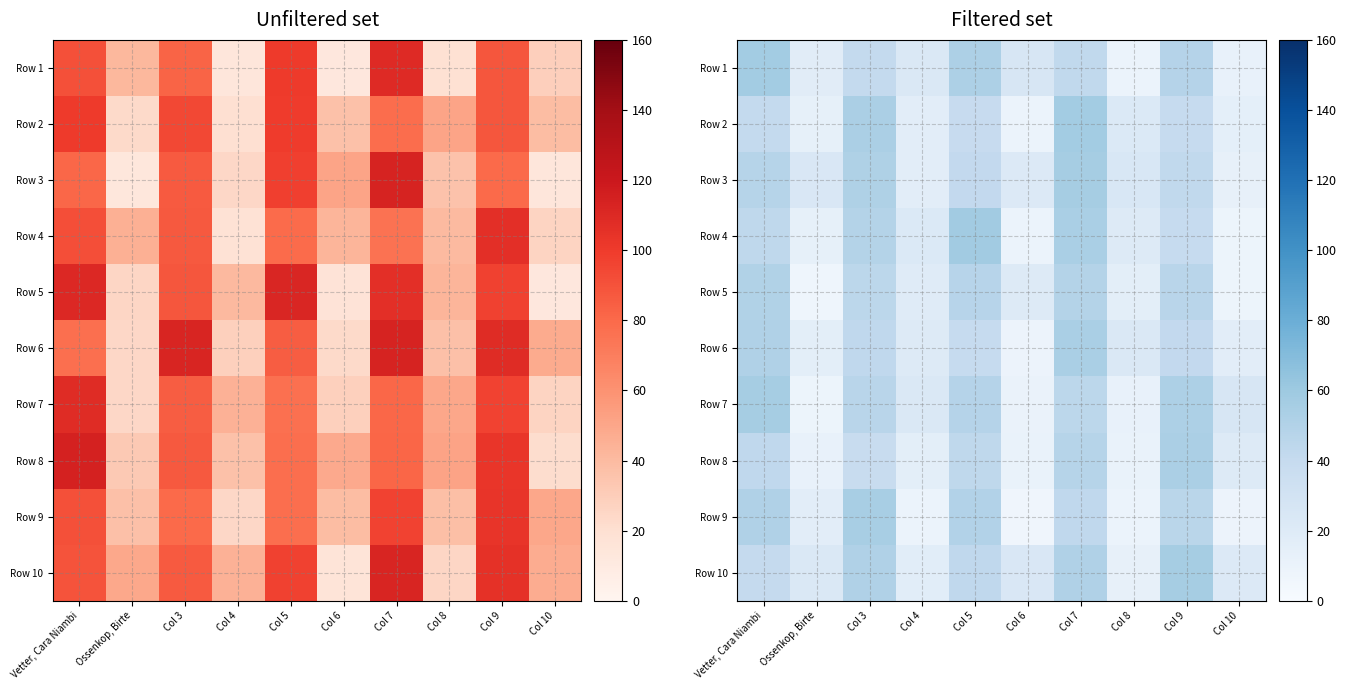

What is the total value across all series at Col 7?

498.6